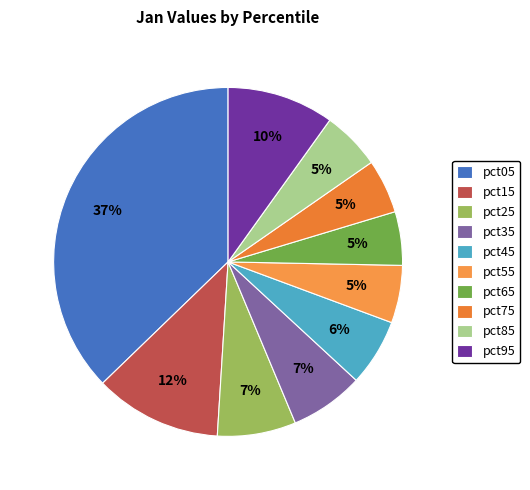

Is it true that pct35 is 7% of the pie?

True